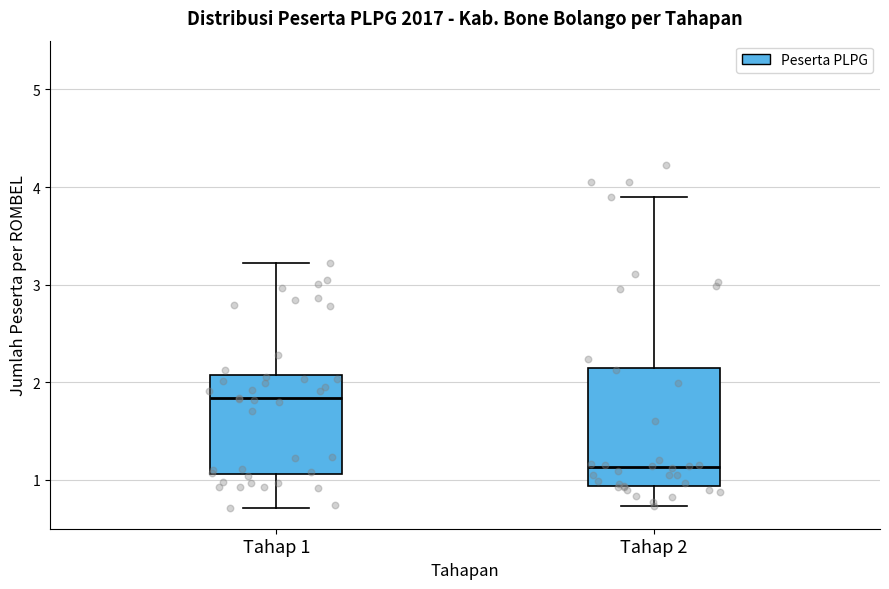

Which box's median line is the highest?

Tahap 1